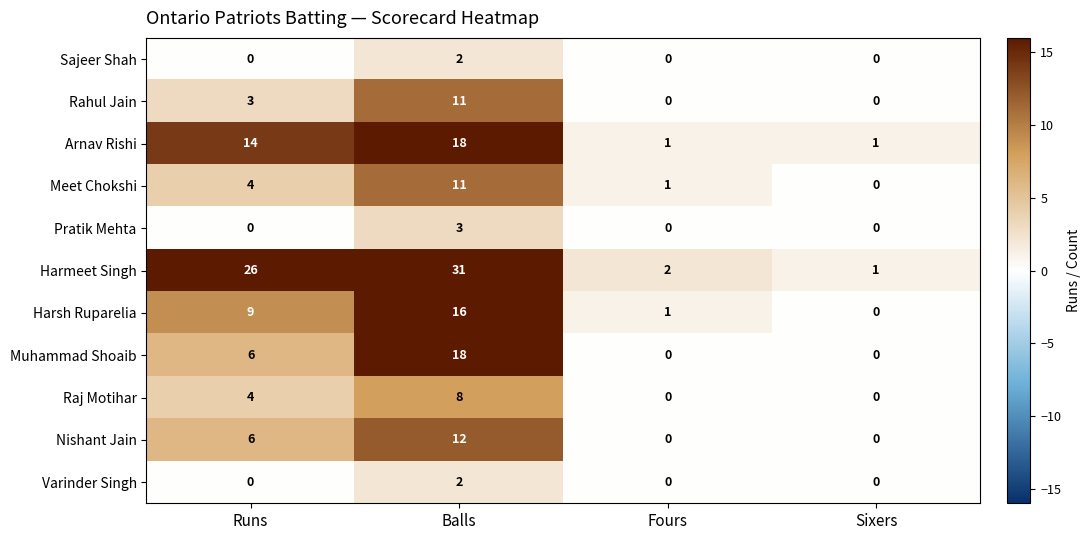

How many distinct data groups are displayed?

11